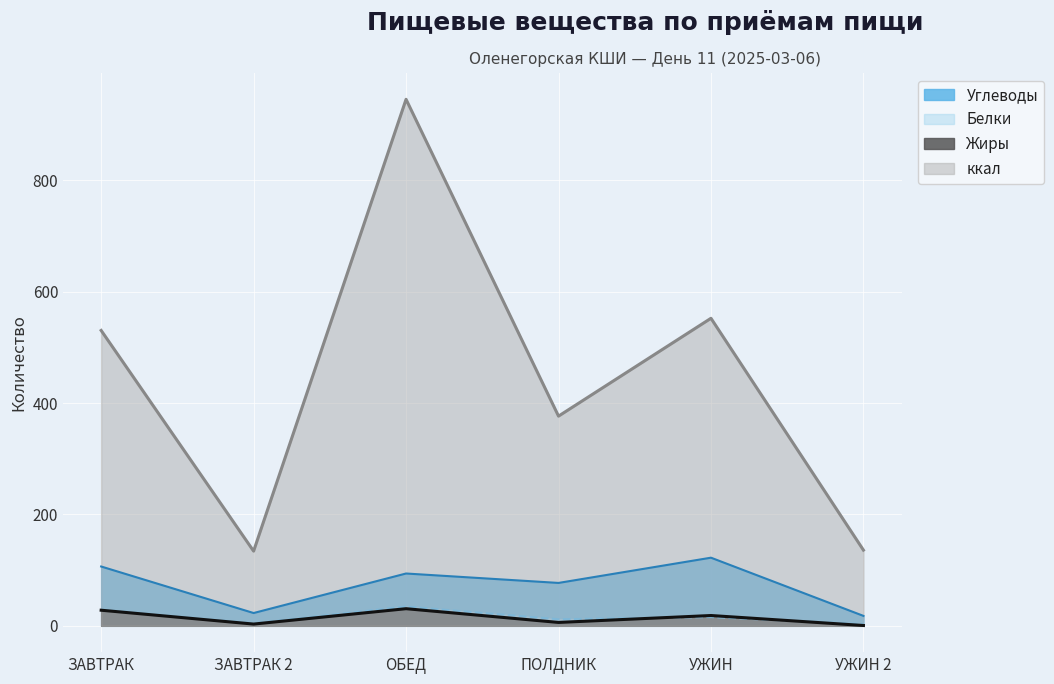

True or false: ккал and Белки intersect in this chart.

False